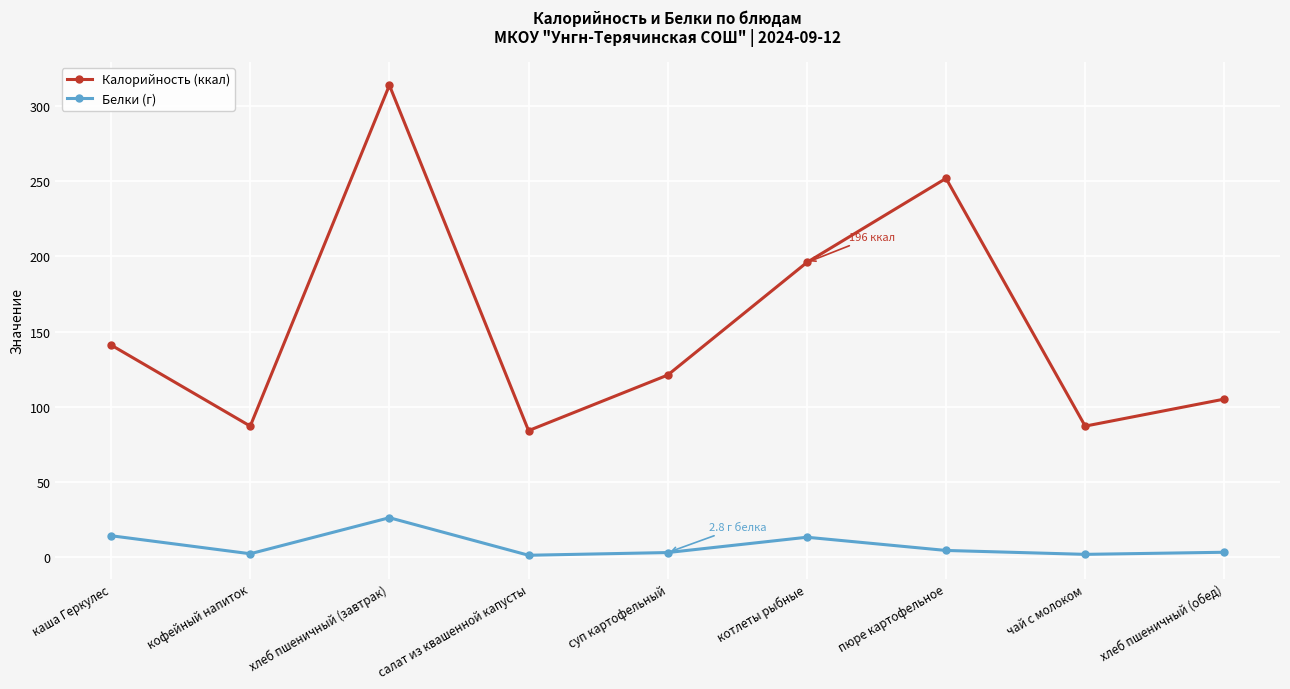

What is the value of the Белки (г) point at the 7th from the left?

4.2